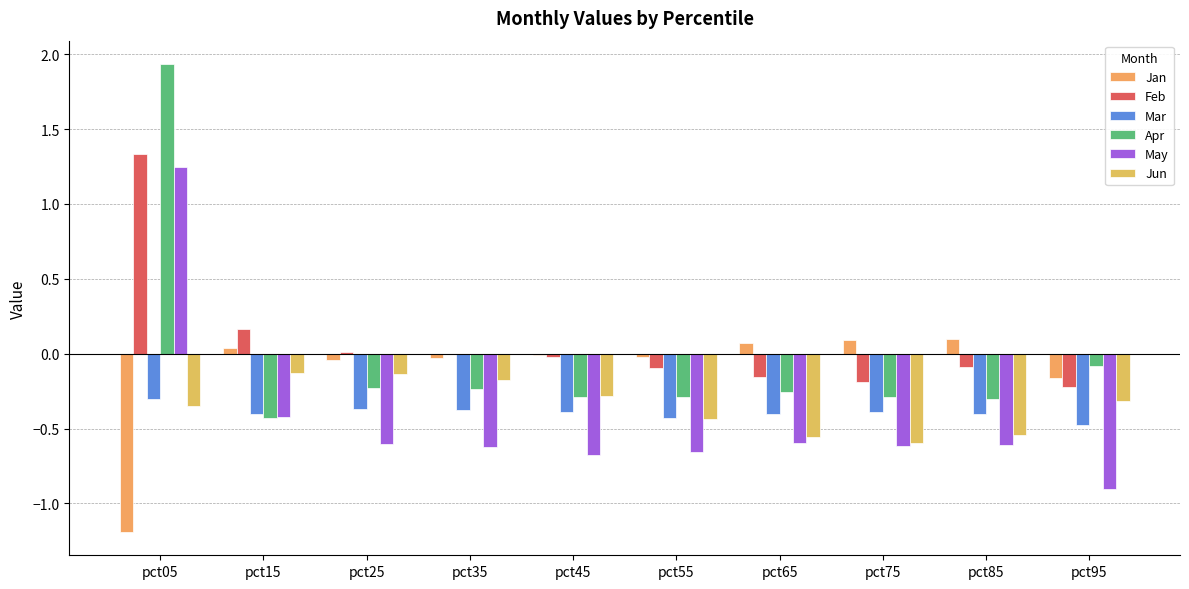

What is the sum of the Jan values at pct95 and pct65?

-0.1